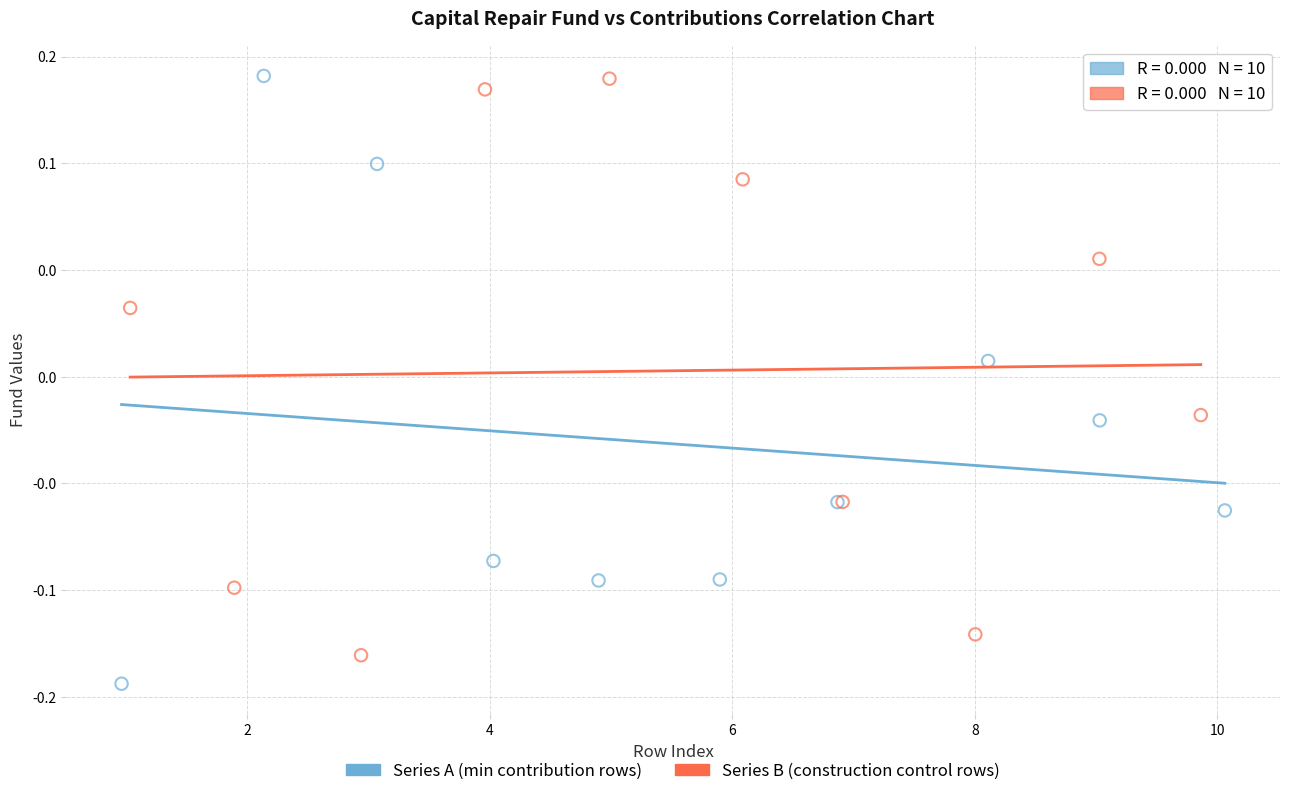

What are all the series names shown in the legend?

Series A (min contribution rows), Series B (construction control rows)